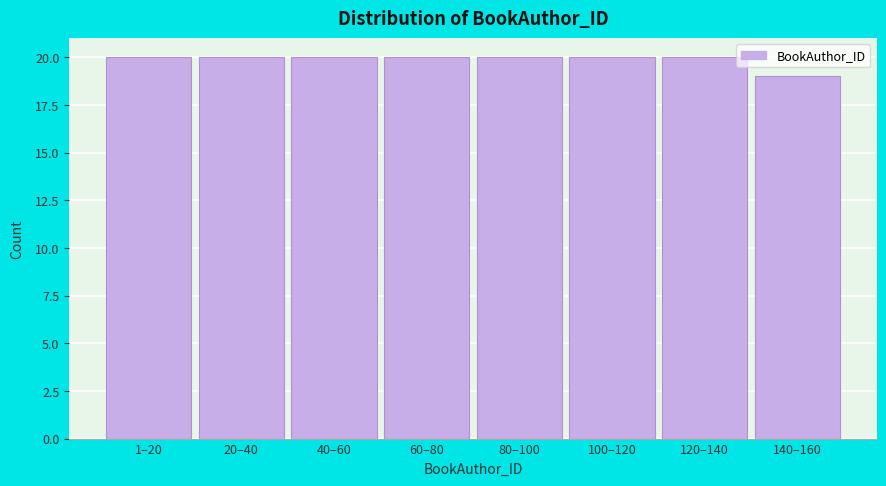

Reading left to right, what are all the values shown in this chart?

20	20	20	20	20	20	20	19